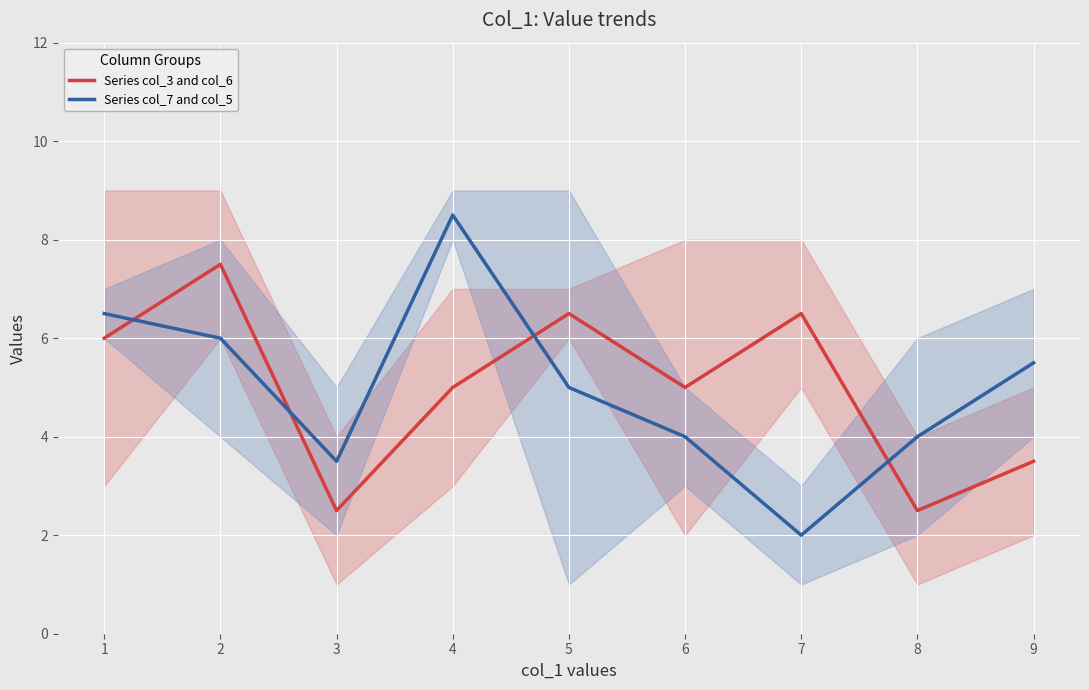

True or false: Series col_3 and col_6 has a value of 2.5 at 3.

True